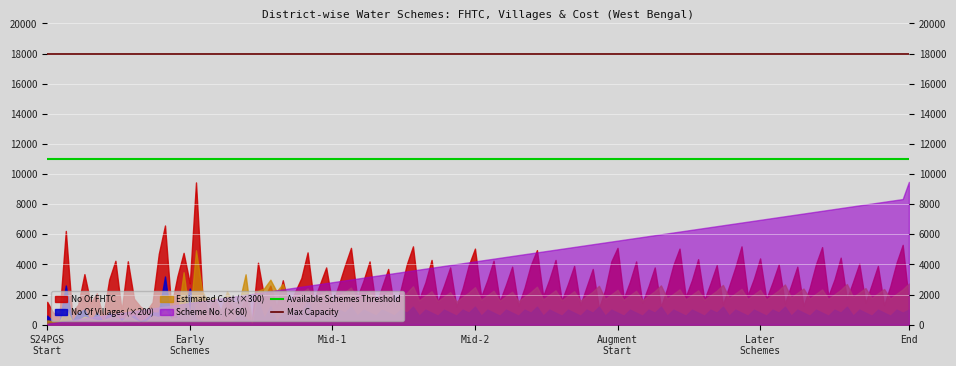

The Max Capacity series shows 18000 at S24PGS
Start. True or false?

True